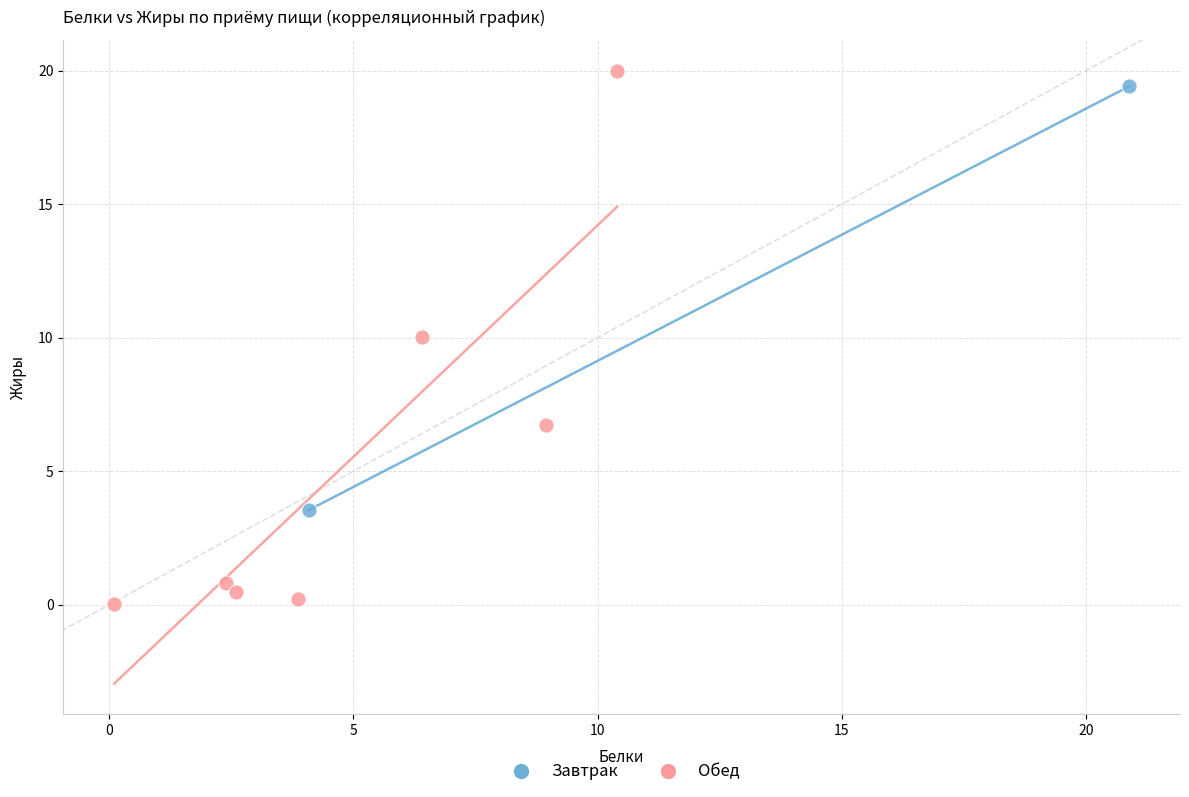

What are all the series names shown in the legend?

Завтрак, Обед